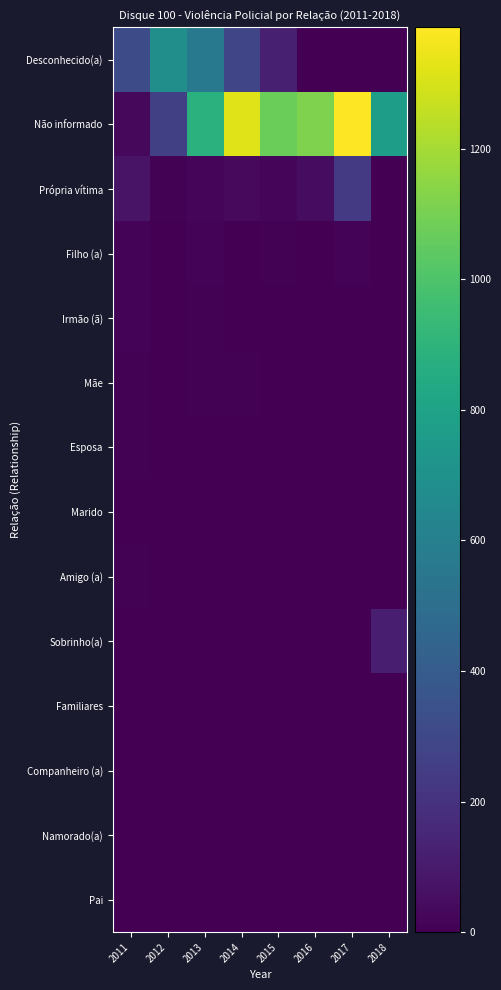

What is the spread (max minus min) of values at 2017?

1386